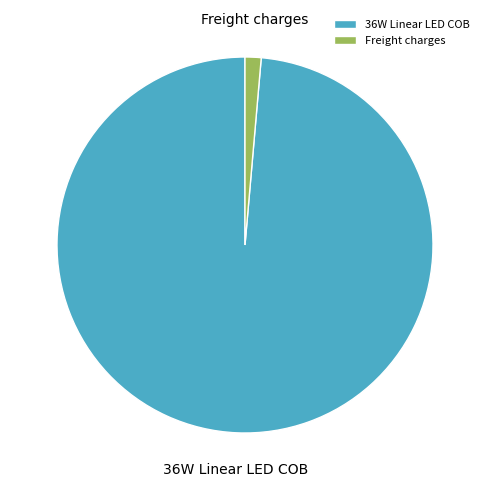

Does Freight charges account for over 50% of the chart?

No